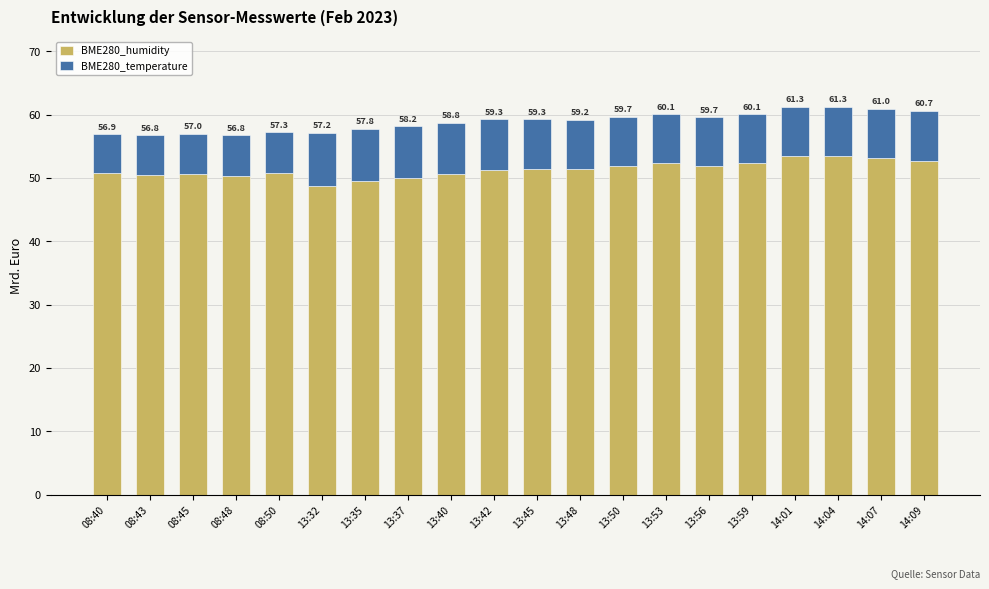

What is the minimum value for BME280_humidity?

48.8